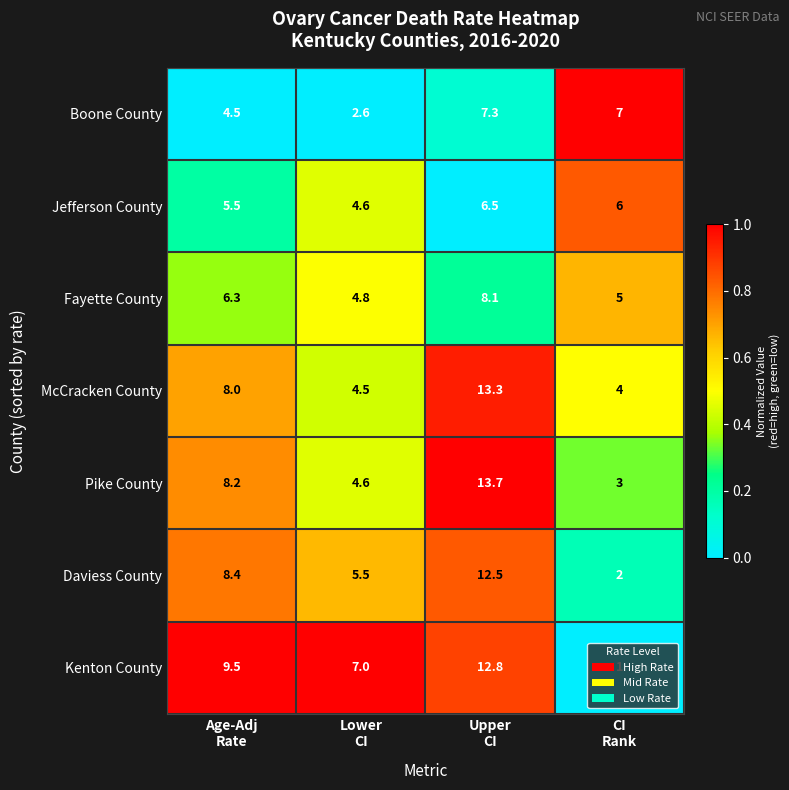

Which series has the largest total across all categories?

Kenton County